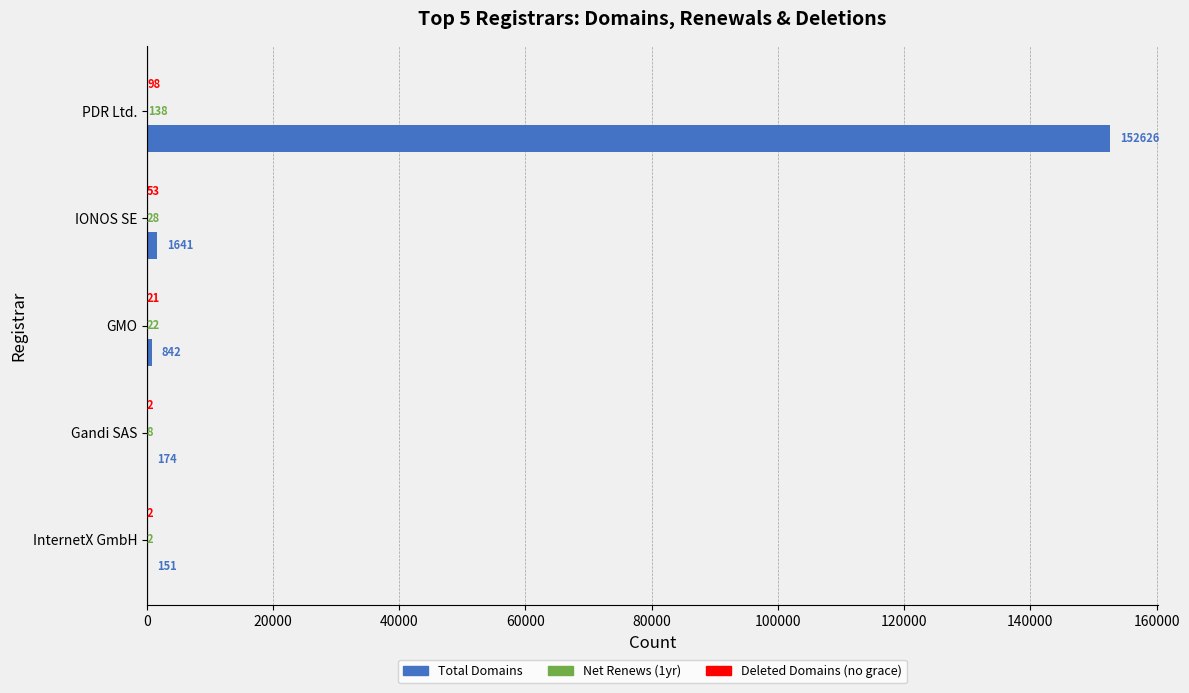

Which label corresponds to the largest value in the chart?

PDR Ltd.